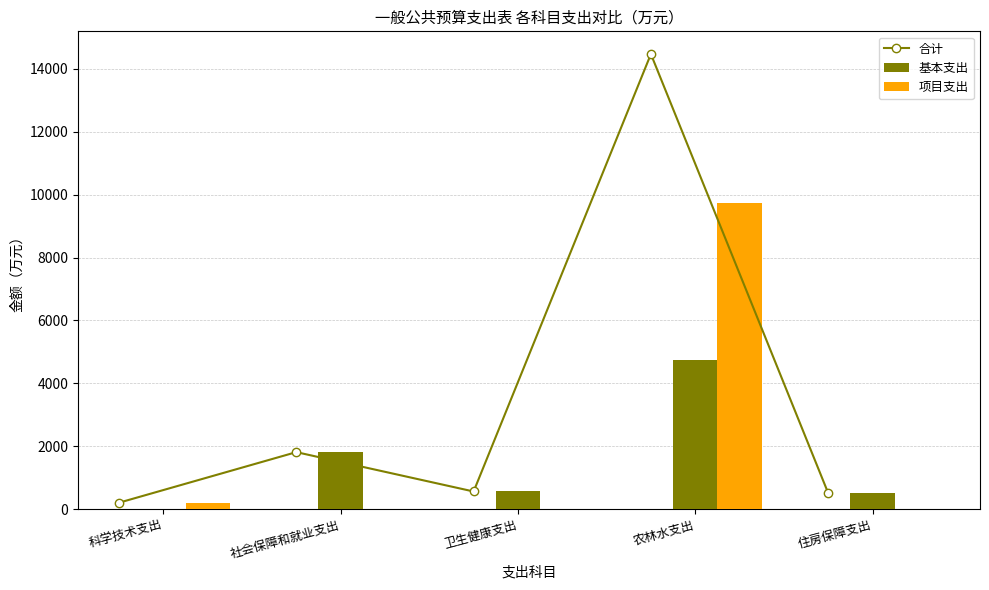

Reading right to left, transcribe all the data shown in this chart.

合计: 507.8	14471.3	558.3	1810.5	202.0
基本支出: 507.8	4725.0	558.3	1809.5	0.0
项目支出: 0.0	9746.3	0.0	1.0	202.0